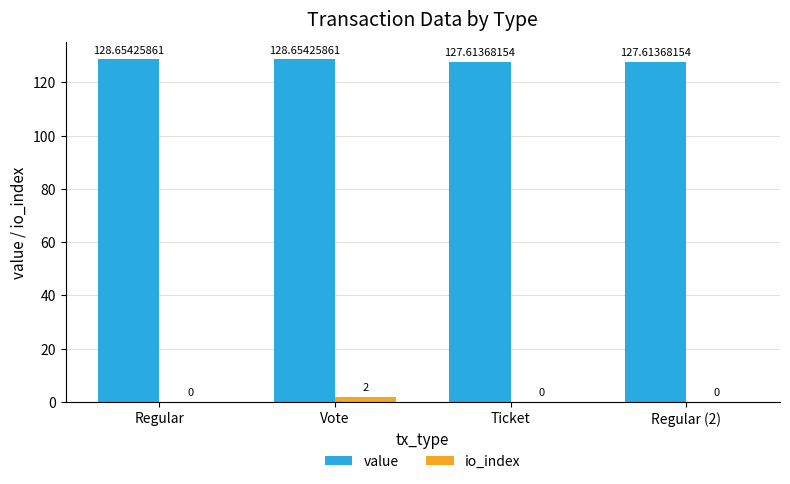

Are the bars grouped side by side (vs. stacked)?

Yes